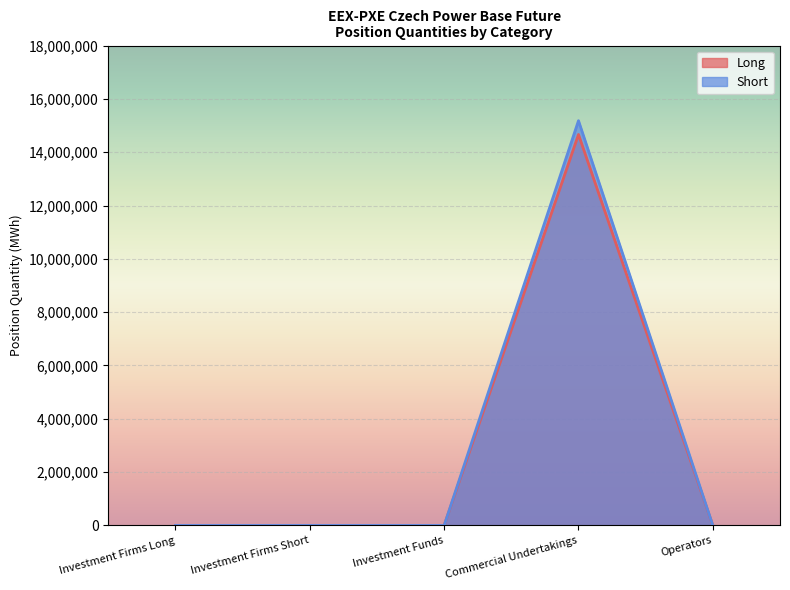

What is the greatest value displayed?

15180987